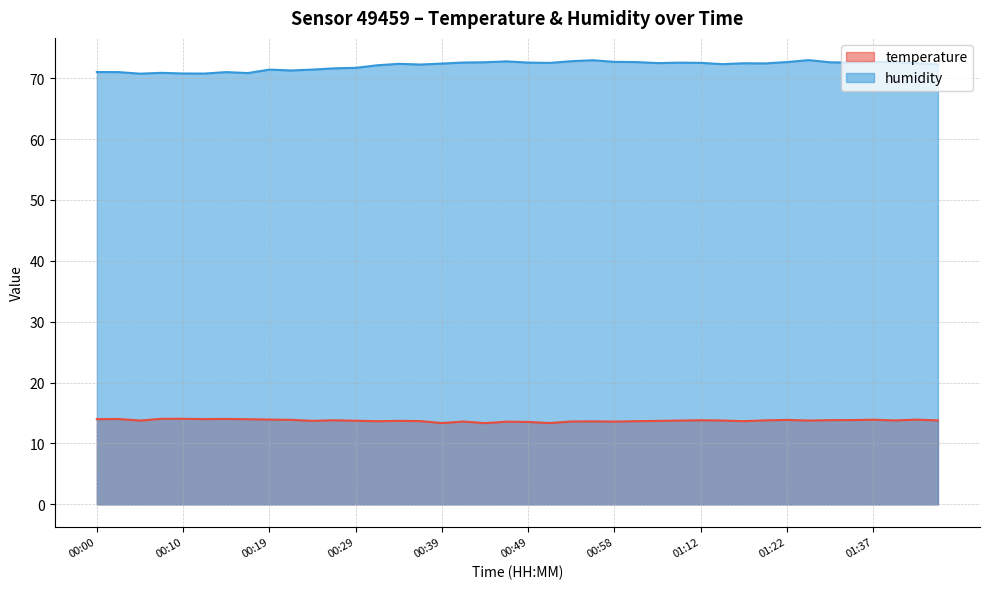

What are all the series names shown in the legend?

temperature, humidity